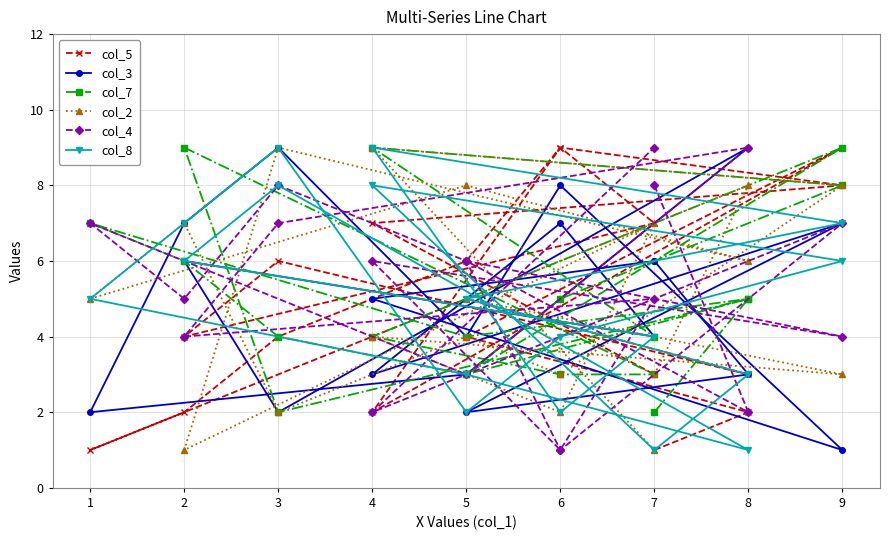

At which label does col_7 first exceed 4?

8